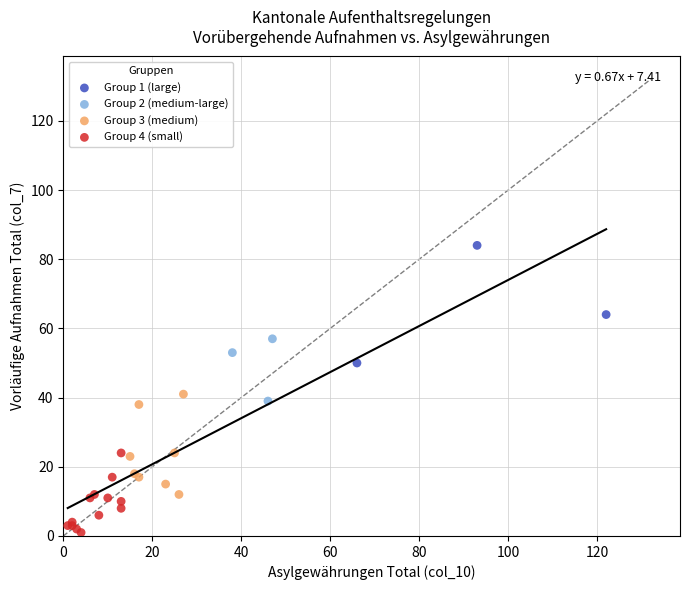

Which series reaches the maximum Y coordinate?

Group 1 (large)